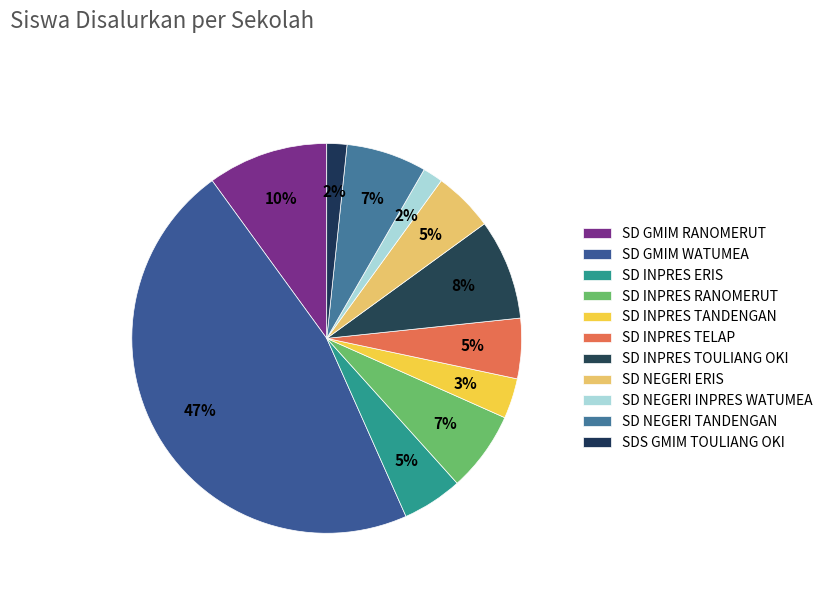

Does SDS GMIM TOULIANG OKI account for over 50% of the chart?

No